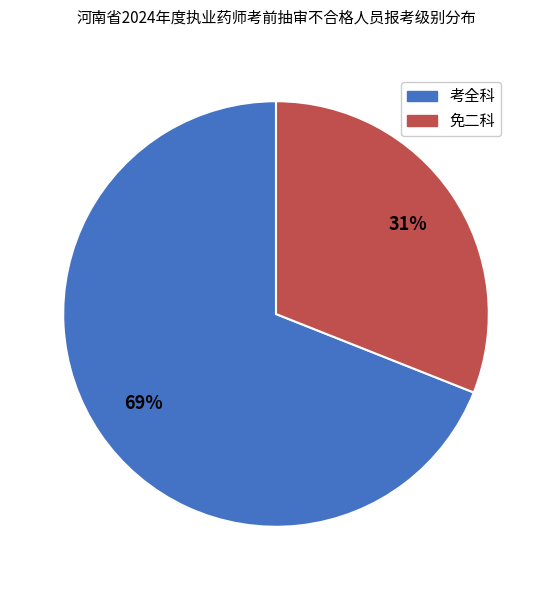

To the nearest percent, what is the difference between the 免二科 and 考全科 slice percentages?

38%